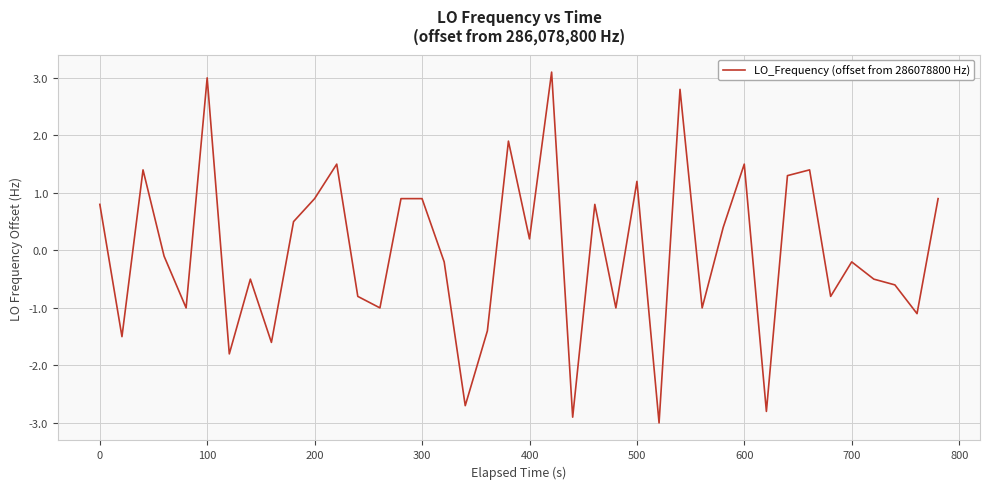

Reading left to right, what are all the values shown in this chart?

0.8	-1.5	1.4	-0.1	-1.0	3.0	-1.8	-0.5	-1.6	0.5	0.9	1.5	-0.8	-1.0	0.9	0.9	-0.2	-2.7	-1.4	1.9	0.2	3.1	-2.9	0.8	-1.0	1.2	-3.0	2.8	-1.0	0.4	1.5	-2.8	1.3	1.4	-0.8	-0.2	-0.5	-0.6	-1.1	0.9